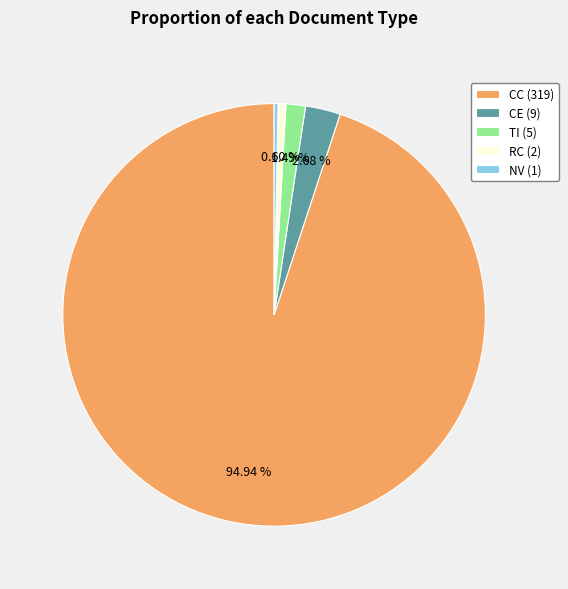

Combined, do CC (319) and NV (1) account for over 50%?

Yes